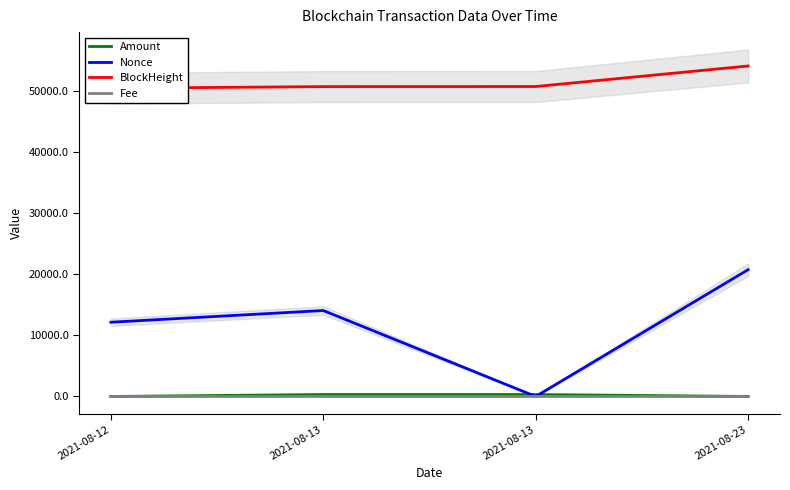

True or false: Nonce has a value of 2871.9 at 2021-08-13.

False